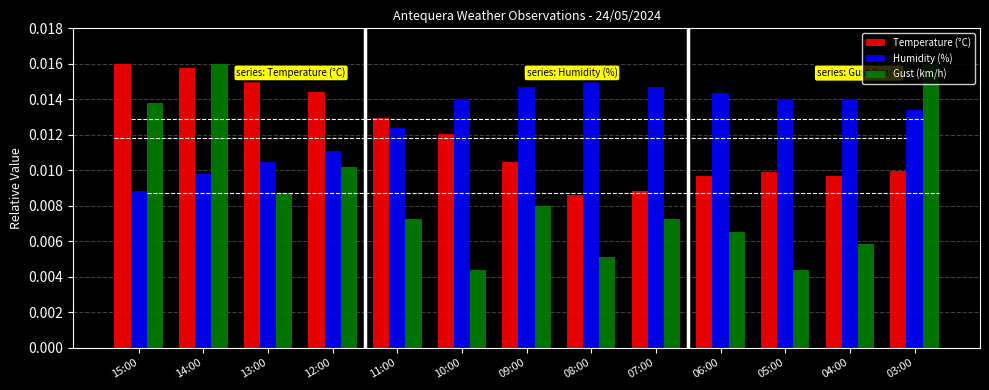

At how many categories does at least one series exceed 0?

13